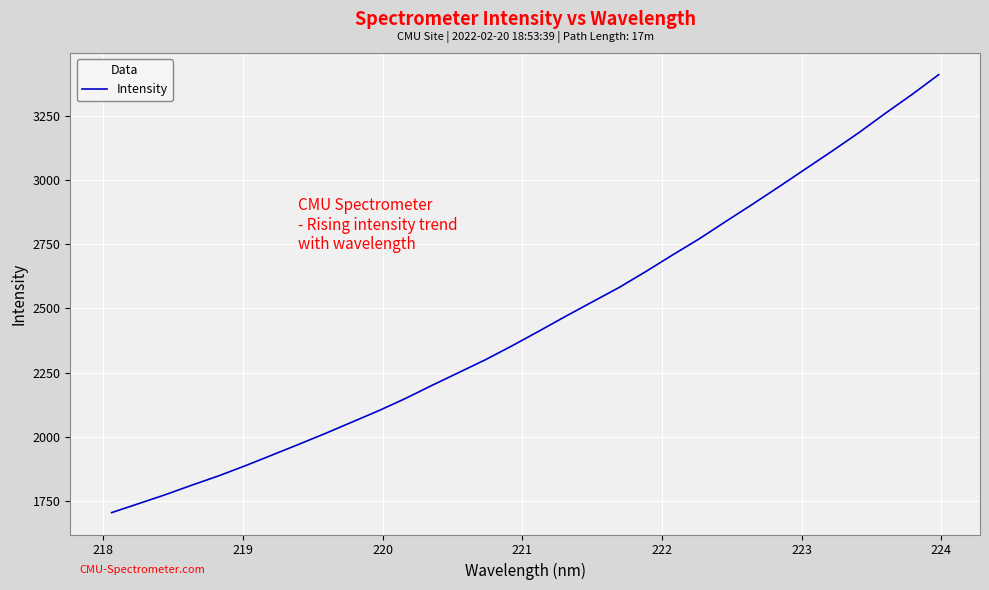

What is the difference between the maximum and minimum values?

1702.7